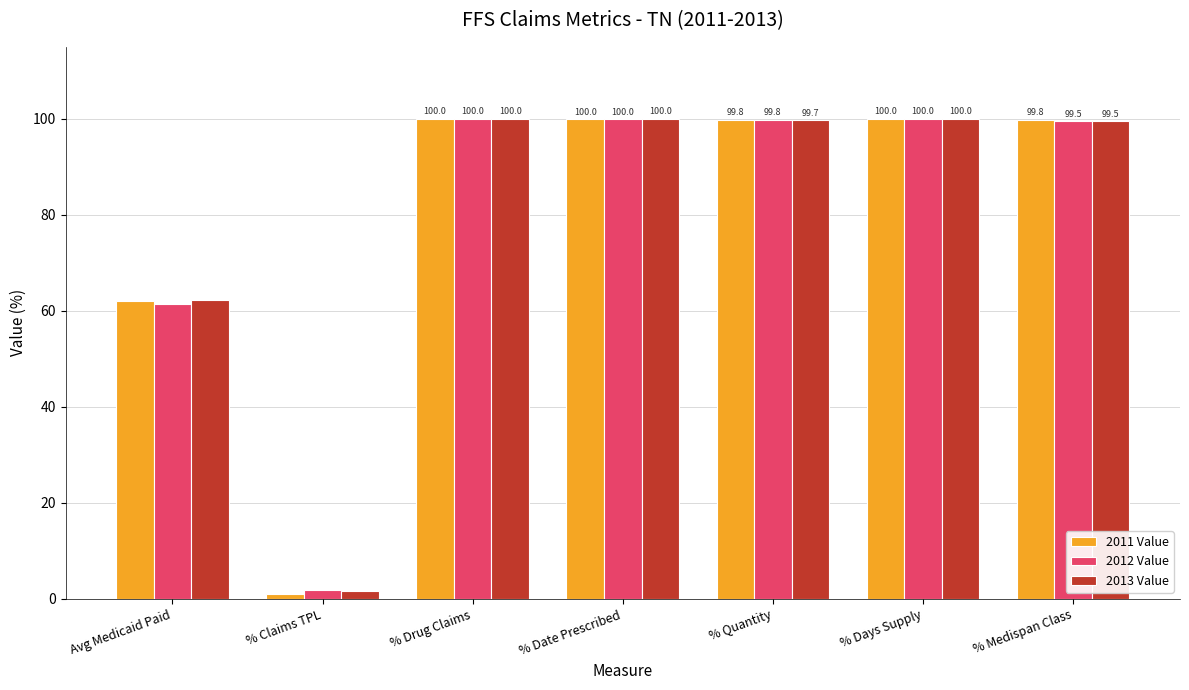

How many categories are shown in the chart?

7